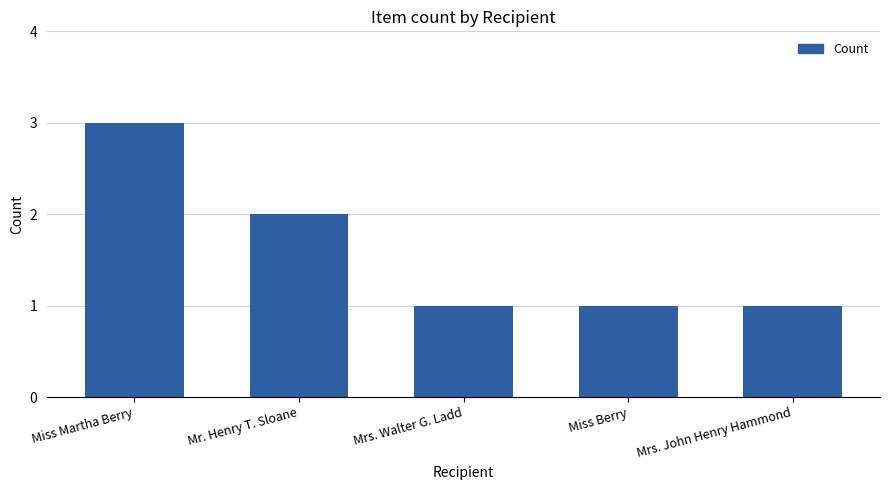

Read the value at Mrs. John Henry Hammond.

1